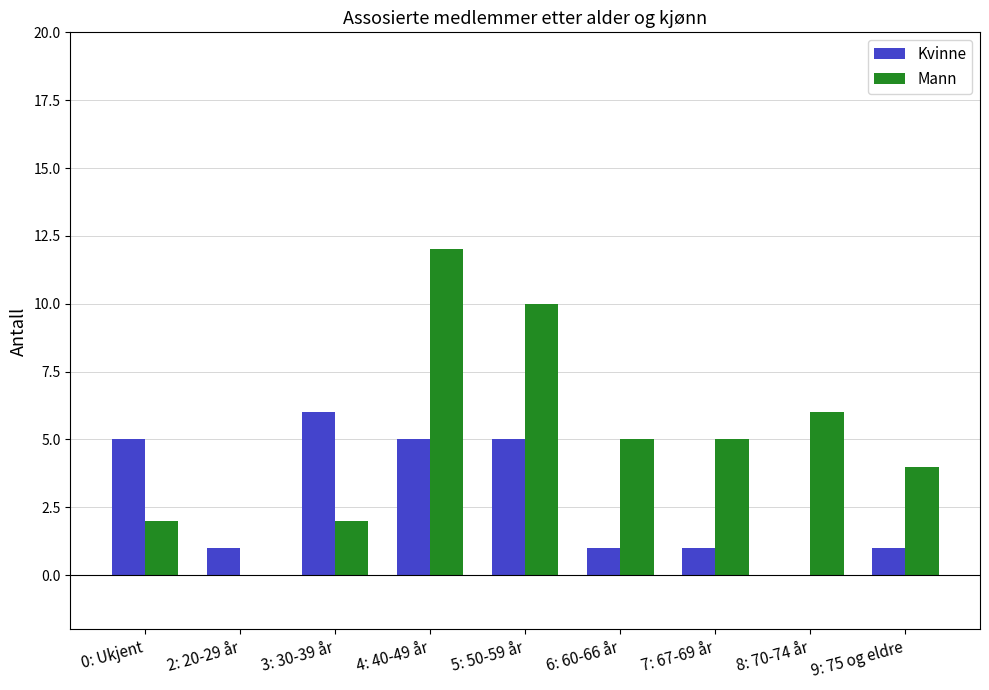

What is the spread (max minus min) of values at 6: 60-66 år?

4